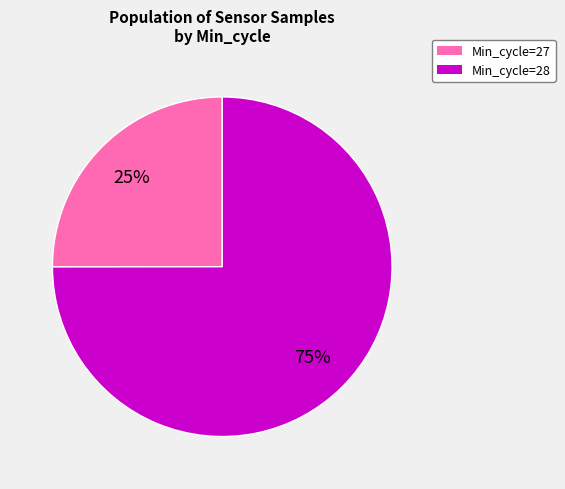

Is the sum of Min_cycle=28 and Min_cycle=27 greater than half?

Yes